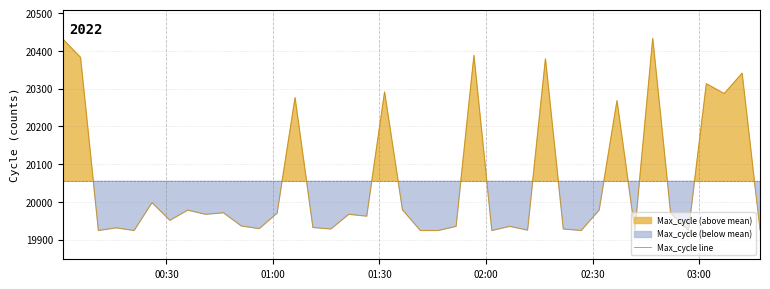

What is the minimum value for Max_cycle line?

19924